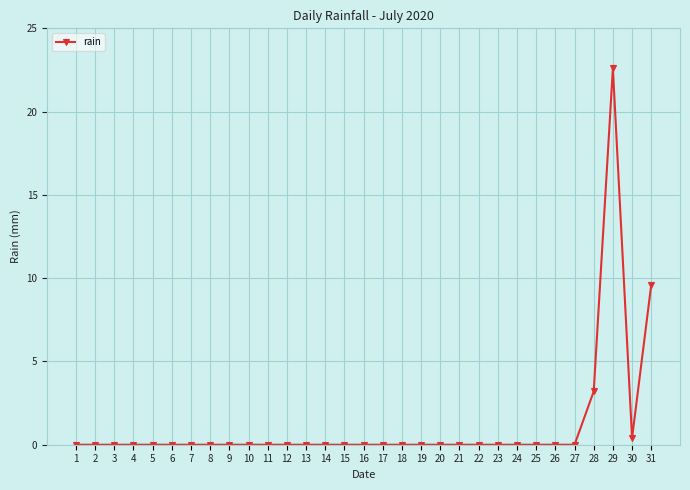

True or false: the data has more than 0 interior local peaks.

True